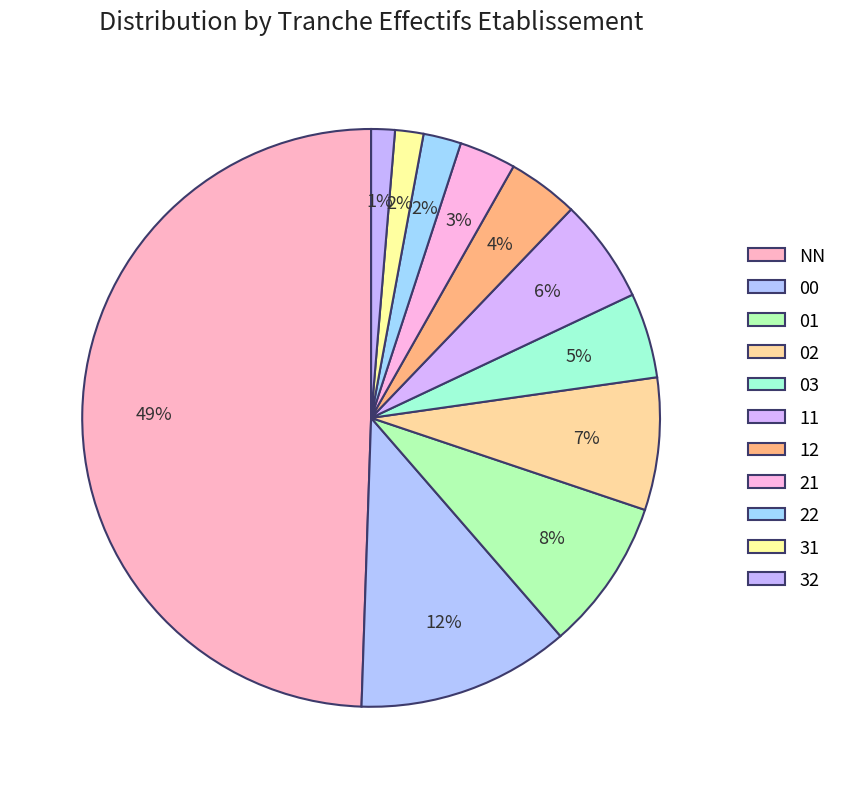

Rank the categories by value from highest to lowest.

NN, 00, 01, 02, 11, 03, 12, 21, 22, 31, 32